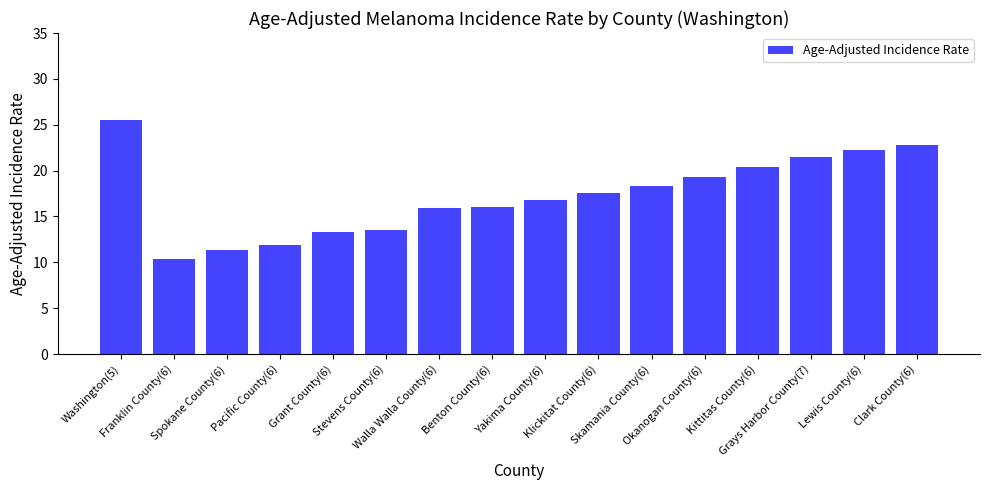

What is the sum of all values?

276.9